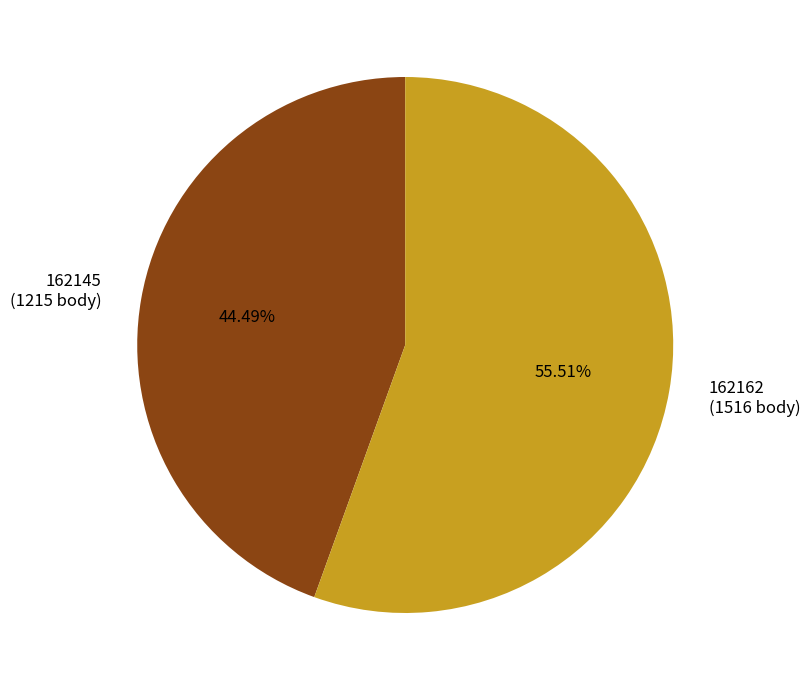

How many segments does this pie chart have?

2